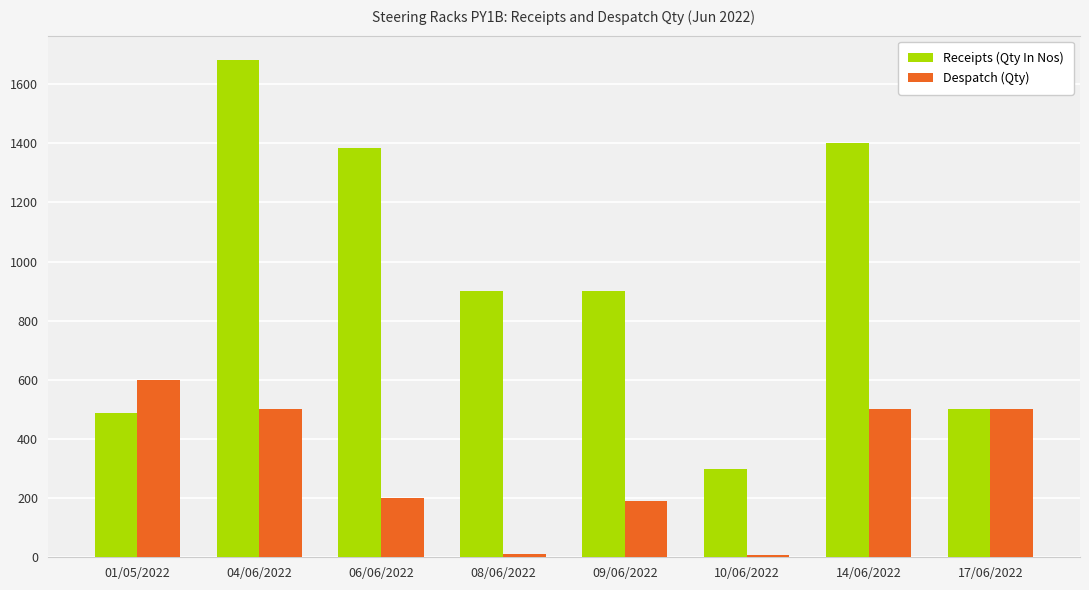

Rank the series at 10/06/2022 from lowest to highest value.

Despatch (Qty), Receipts (Qty In Nos)